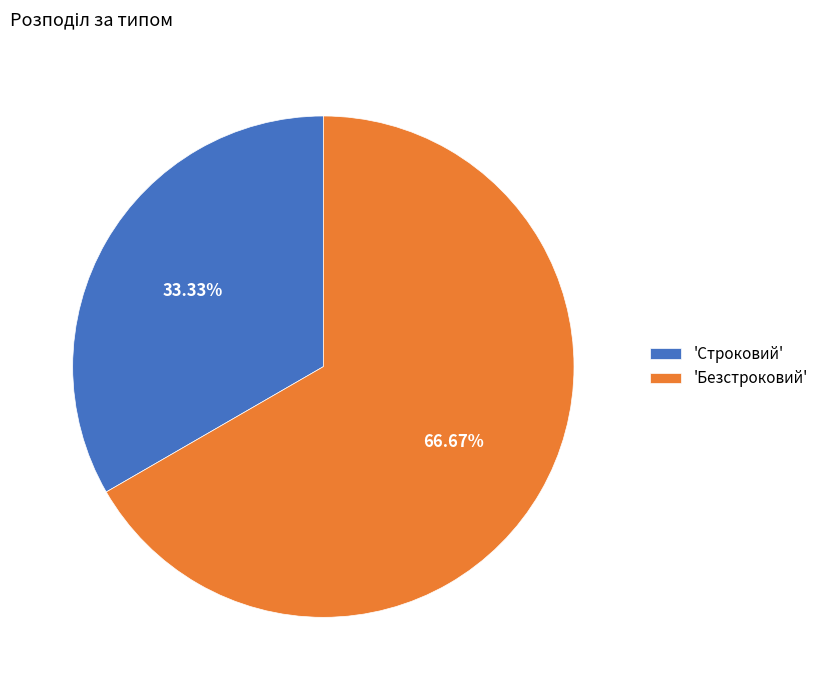

Which category accounts for the majority?

'Безстроковий'